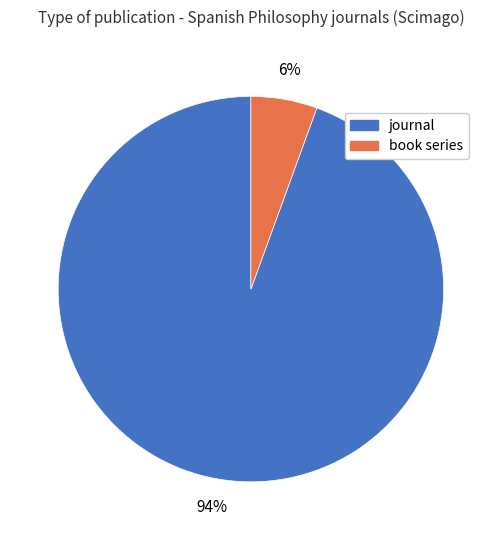

Do journal and book series together represent more than half of the pie?

Yes